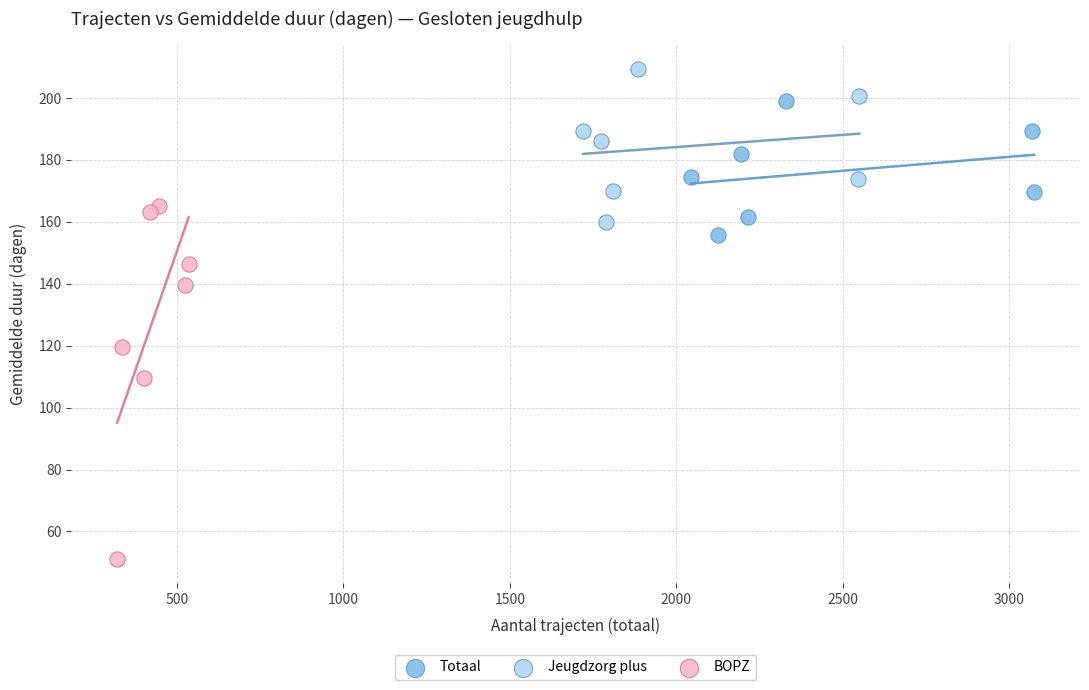

Which series has the largest Y range (max minus min)?

BOPZ